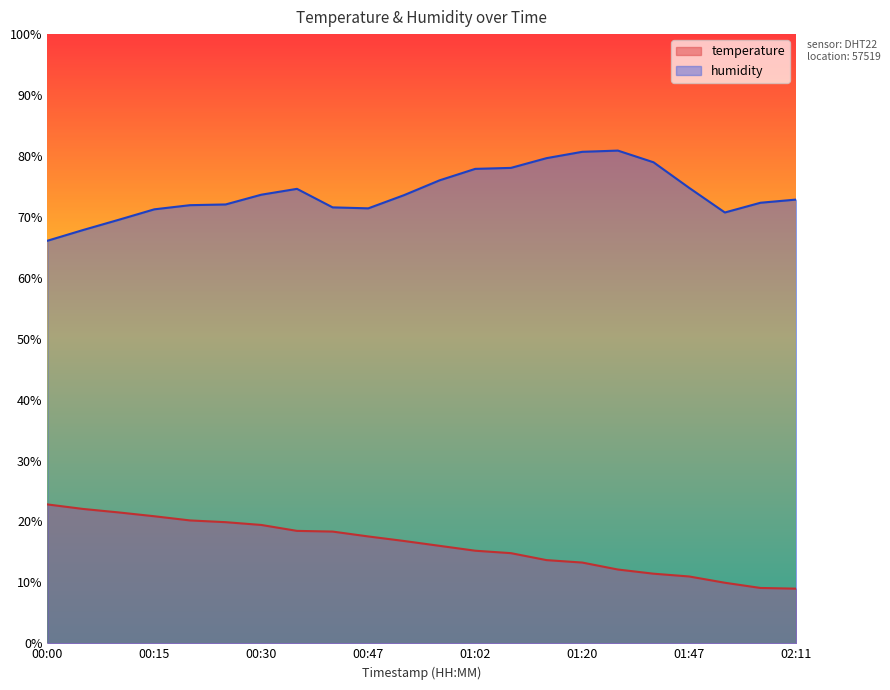

Reading left to right, extract all data points from this chart.

temperature: 00:00=22.8	00:05=22.1	00:10=21.5	00:15=20.9	00:20=20.2	00:25=19.9	00:30=19.4	00:35=18.5	00:40=18.3	00:47=17.5	00:52=16.8	00:57=16.0	01:02=15.2	01:07=14.8	01:14=13.7	01:20=13.3	01:30=12.1	01:39=11.4	01:47=11.0	02:03=9.9	02:08=9.1	02:11=9.0
humidity: 00:00=66.1	00:05=67.8	00:10=69.5	00:15=71.2	00:20=71.9	00:25=72.0	00:30=73.6	00:35=74.6	00:40=71.6	00:47=71.4	00:52=73.6	00:57=76.0	01:02=77.9	01:07=78.0	01:14=79.6	01:20=80.7	01:30=80.9	01:39=79.0	01:47=74.8	02:03=70.7	02:08=72.3	02:11=72.8